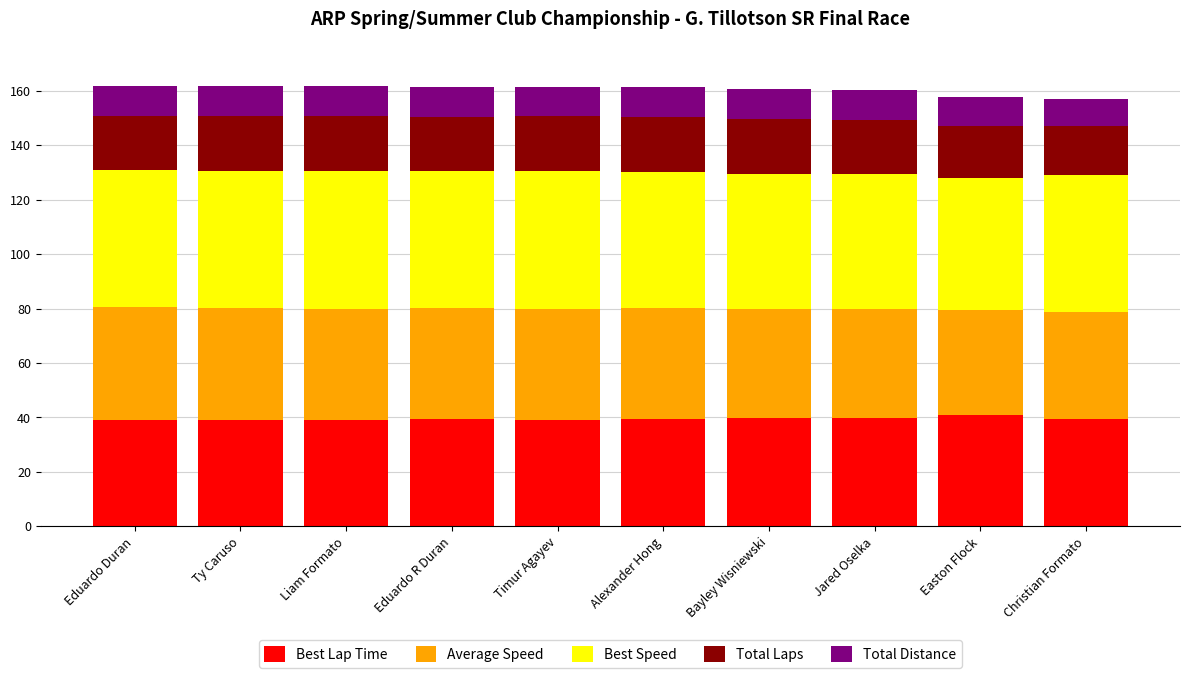

True or false: Best Lap Time has a value of 64.0 at Jared Oselka.

False